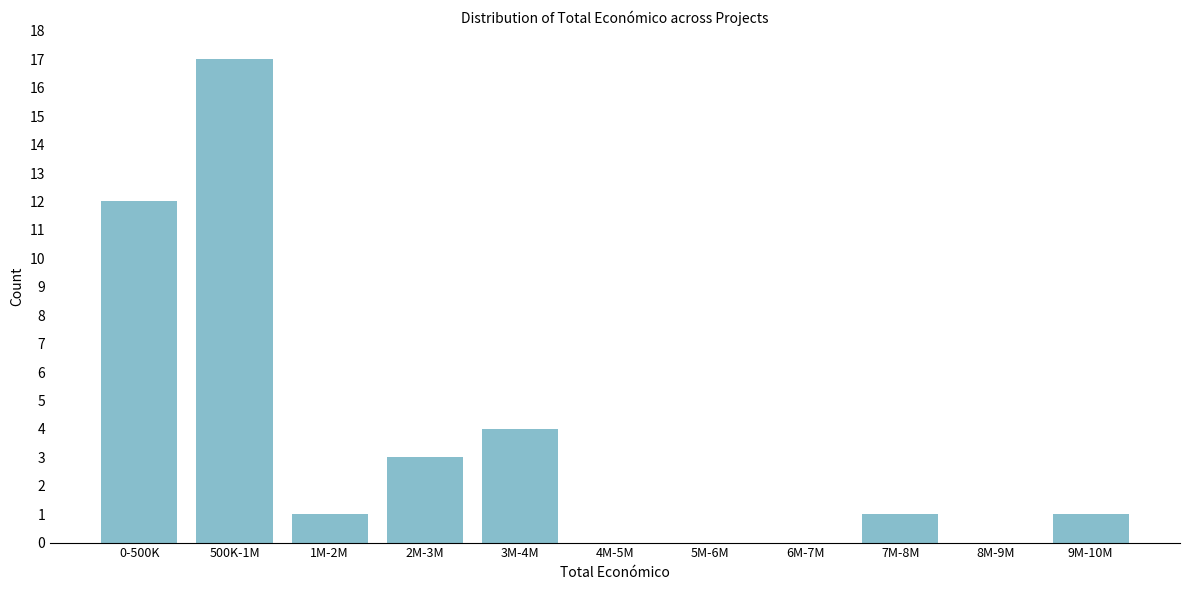

Reading left to right, extract all data points from this chart.

0-500K=12	500K-1M=17	1M-2M=1	2M-3M=3	3M-4M=4	4M-5M=0	5M-6M=0	6M-7M=0	7M-8M=1	8M-9M=0	9M-10M=1